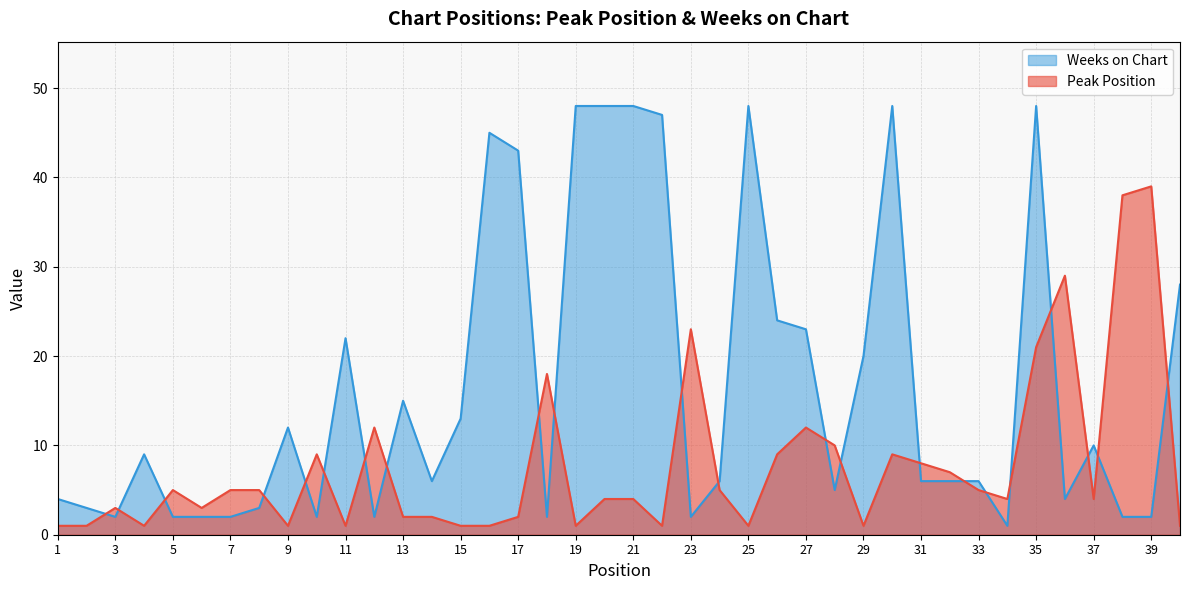

Which series ends up on top after the final intersection of Weeks on Chart and Peak Position?

Weeks on Chart